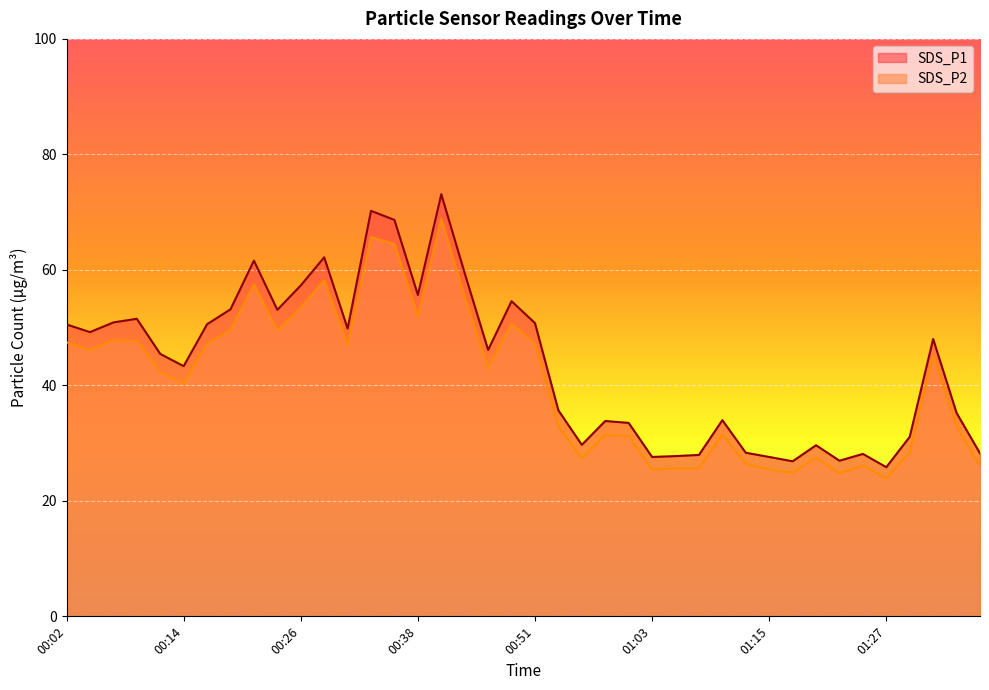

What is the label of the 19th point from the right?

00:53